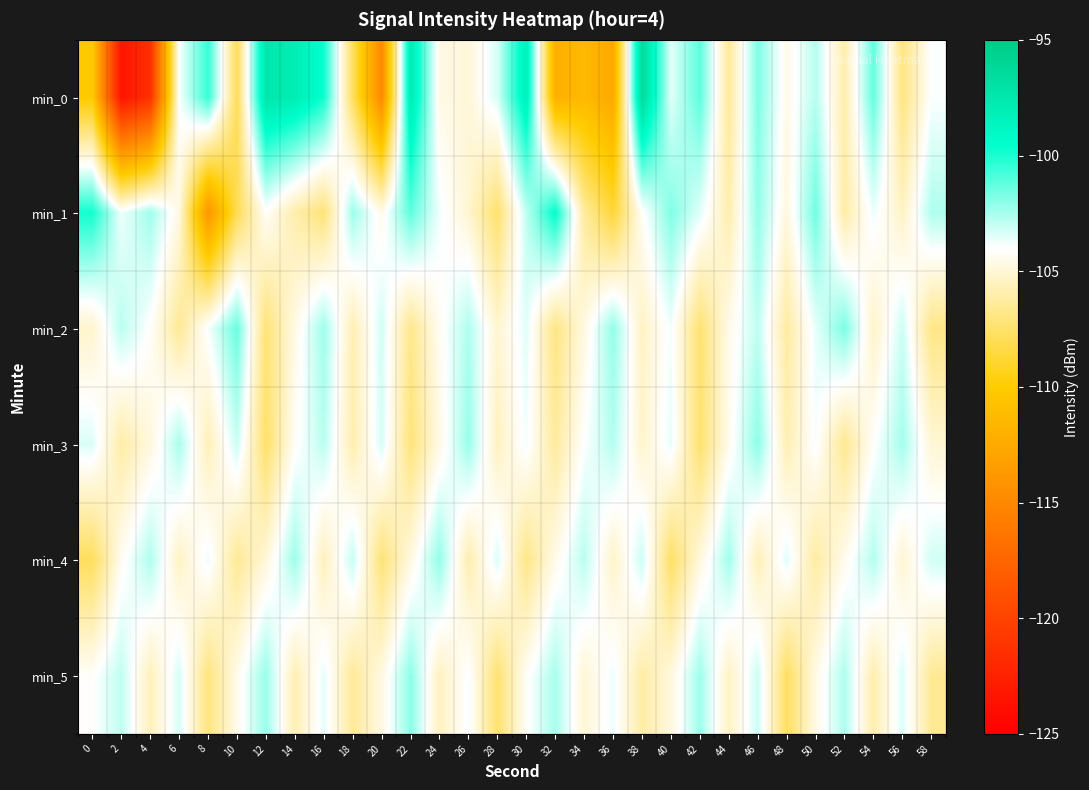

Reading left to right, transcribe all the data shown in this chart.

min_0: 0=-110.1	2=-123.5	4=-121.5	6=-104.0	8=-100.4	10=-107.9	12=-97.4	14=-98.0	16=-99.8	18=-107.8	20=-114.9	22=-97.9	24=-104.6	26=-104.9	28=-103.3	30=-98.4	32=-112.1	34=-111.4	36=-112.6	38=-96.3	40=-103.5	42=-101.2	44=-106.4	46=-101.8	48=-104.6	50=-102.7	52=-106.0	54=-101.3	56=-107.0	58=-104.0
min_1: 0=-99.9	2=-103.8	4=-102.3	6=-104.7	8=-113.9	10=-108.1	12=-104.1	14=-105.9	16=-107.2	18=-102.3	20=-104.5	22=-101.2	24=-103.8	26=-105.1	28=-107.4	30=-102.9	32=-99.5	34=-106.3	36=-108.7	38=-104.2	40=-101.8	42=-103.5	44=-105.9	46=-102.1	48=-104.8	50=-101.5	52=-106.1	54=-103.7	56=-105.4	58=-102.6
min_2: 0=-105.2	2=-102.8	4=-104.1	6=-106.5	8=-103.9	10=-101.4	12=-107.2	14=-104.6	16=-102.3	18=-105.8	20=-103.2	22=-106.7	24=-104.3	26=-102.6	28=-105.1	30=-103.5	32=-106.9	34=-104.7	36=-102.1	38=-105.4	40=-103.8	42=-107.3	44=-104.5	46=-102.9	48=-106.2	50=-103.6	52=-101.7	54=-105.3	56=-103.1	58=-106.8
min_3: 0=-103.4	2=-106.1	4=-104.8	6=-102.5	8=-105.7	10=-103.1	12=-107.5	14=-104.2	16=-102.8	18=-105.9	20=-103.3	22=-107.1	24=-104.6	26=-102.2	28=-105.5	30=-103.8	32=-106.3	34=-104.0	36=-102.7	38=-105.2	40=-103.6	42=-107.4	44=-104.4	46=-102.0	48=-105.8	50=-103.9	52=-106.6	54=-104.1	56=-102.4	58=-105.0
min_4: 0=-107.8	2=-104.3	4=-102.6	6=-105.4	8=-103.7	10=-106.5	12=-104.9	14=-102.3	16=-105.6	18=-103.0	20=-107.2	22=-104.7	24=-102.1	26=-105.9	28=-103.4	30=-106.8	32=-104.5	34=-102.8	36=-105.3	38=-103.1	40=-107.6	42=-104.8	44=-102.4	46=-105.7	48=-103.5	50=-106.2	52=-104.4	54=-102.7	56=-105.1	58=-103.2
min_5: 0=-104.1	2=-102.9	4=-105.6	6=-103.3	8=-107.0	10=-104.5	12=-102.2	14=-105.8	16=-103.6	18=-106.4	20=-104.7	22=-102.0	24=-105.5	26=-103.9	28=-107.3	30=-104.2	32=-102.5	34=-105.0	36=-103.7	38=-106.1	40=-104.8	42=-102.3	44=-105.4	46=-103.1	48=-107.7	50=-104.6	52=-102.6	54=-105.9	56=-103.4	58=-106.5